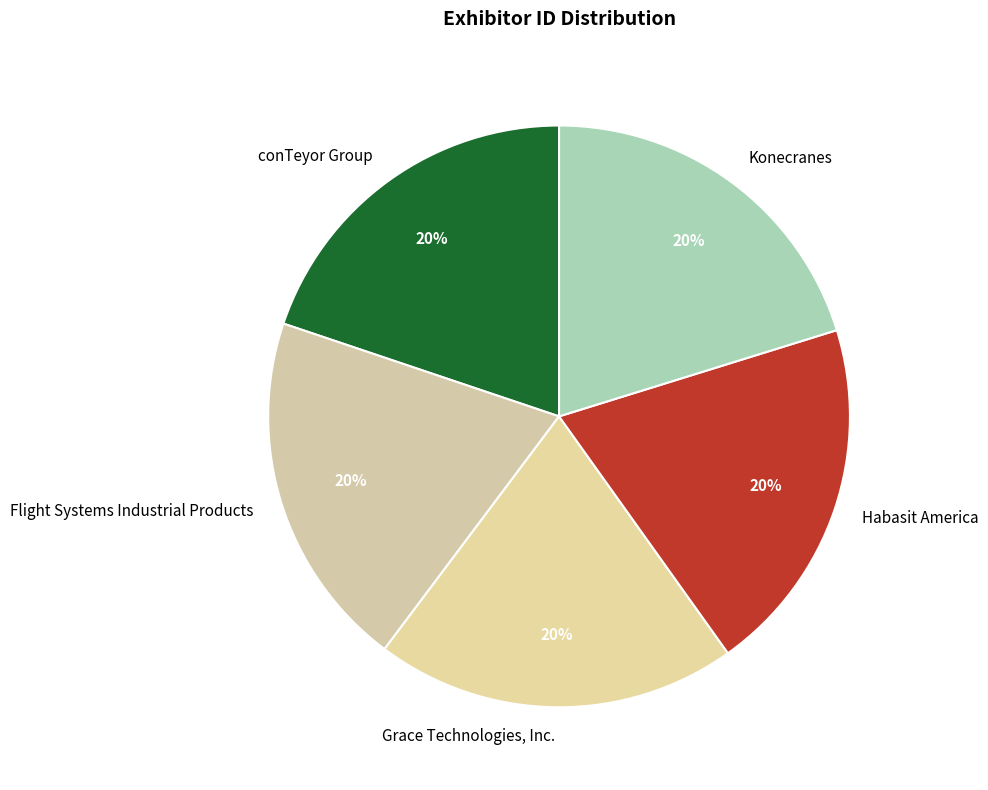

What is the ratio of the value at Konecranes to the value at conTeyor Group?

1.0